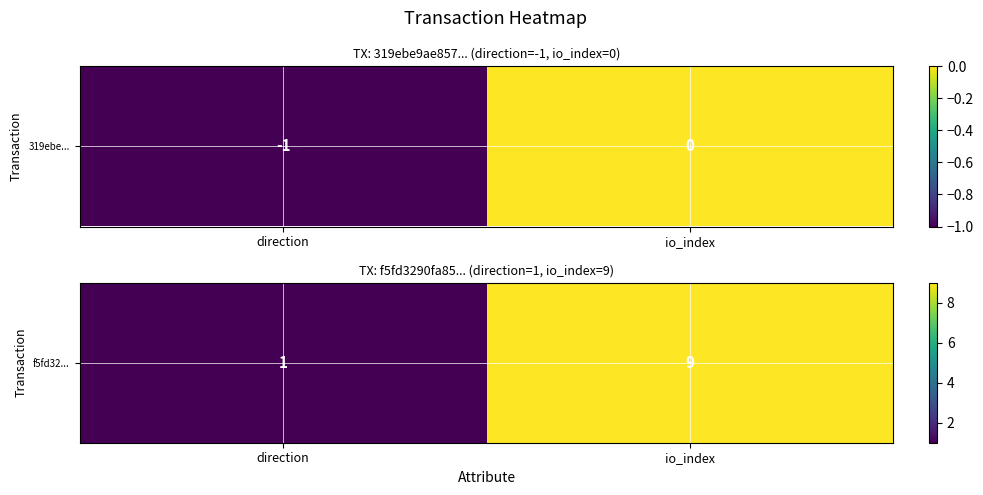

Which has a higher value, io_index or direction?

io_index